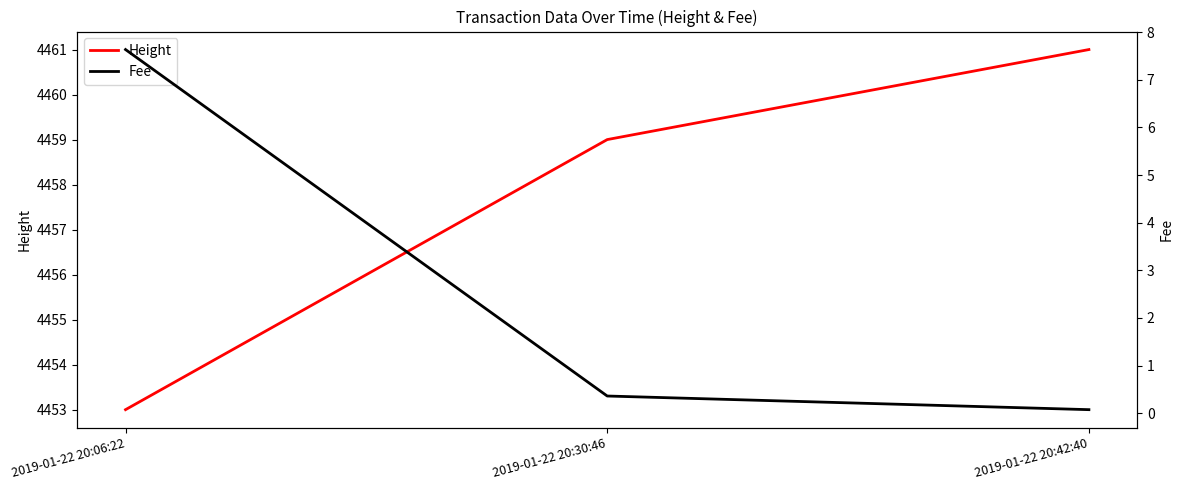

Which series has the widest spread of values?

Height